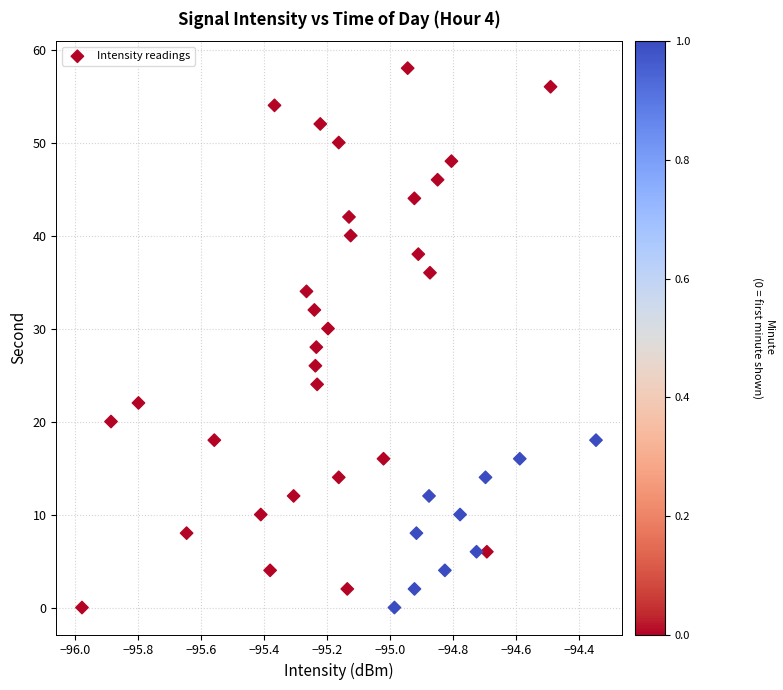

What is the range of Y values (max minus min)?

58